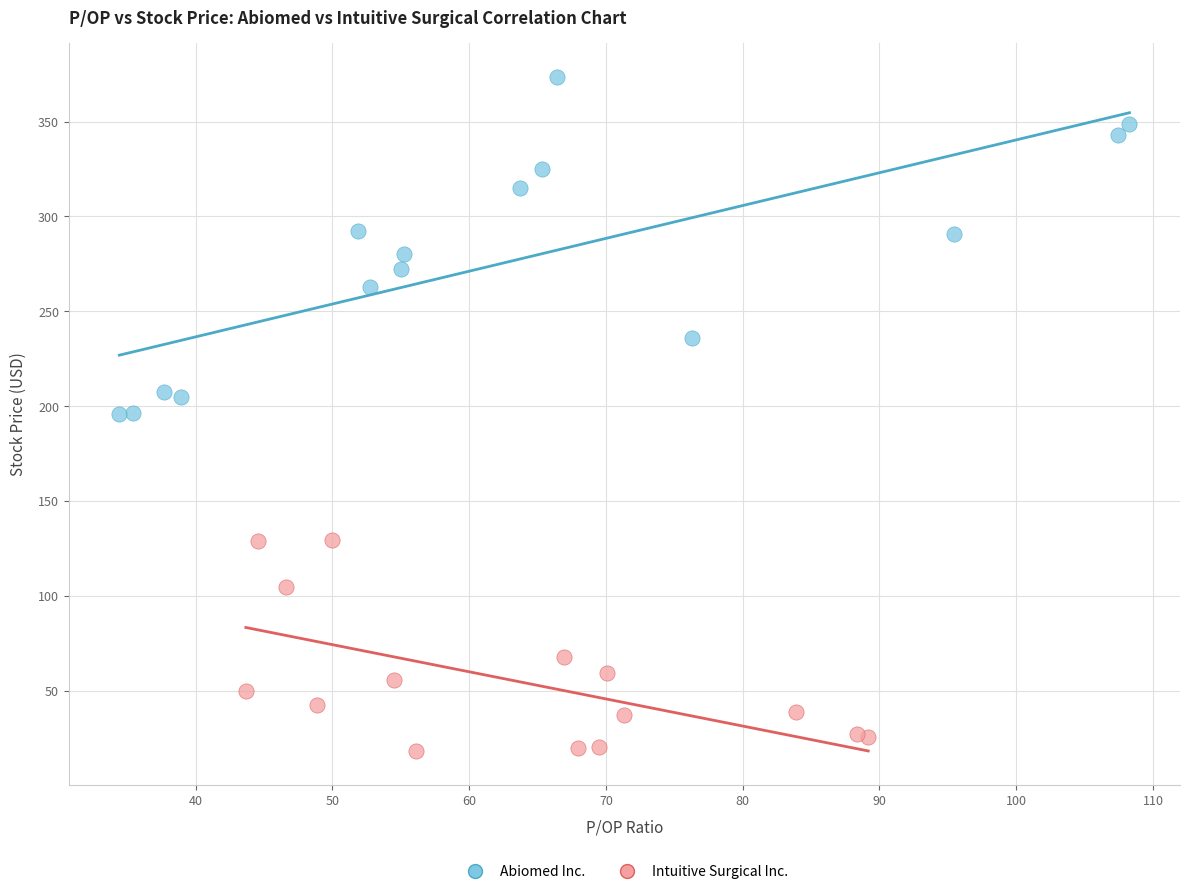

Which series has the largest Y range (max minus min)?

Abiomed Inc.